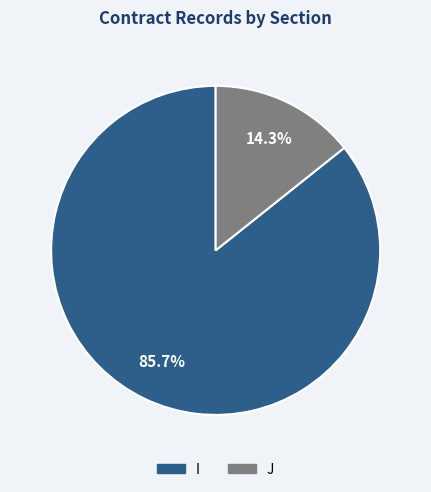

What is the total percentage of I and J?

100.0%